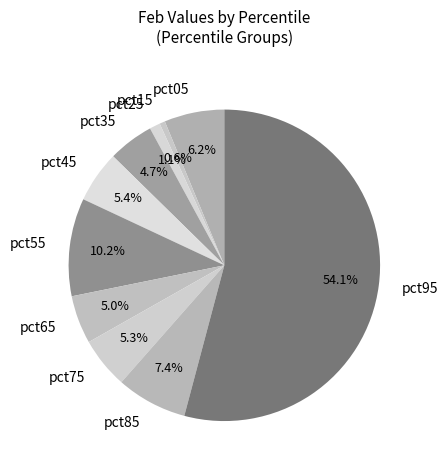

Count the number of slices in the pie.

10